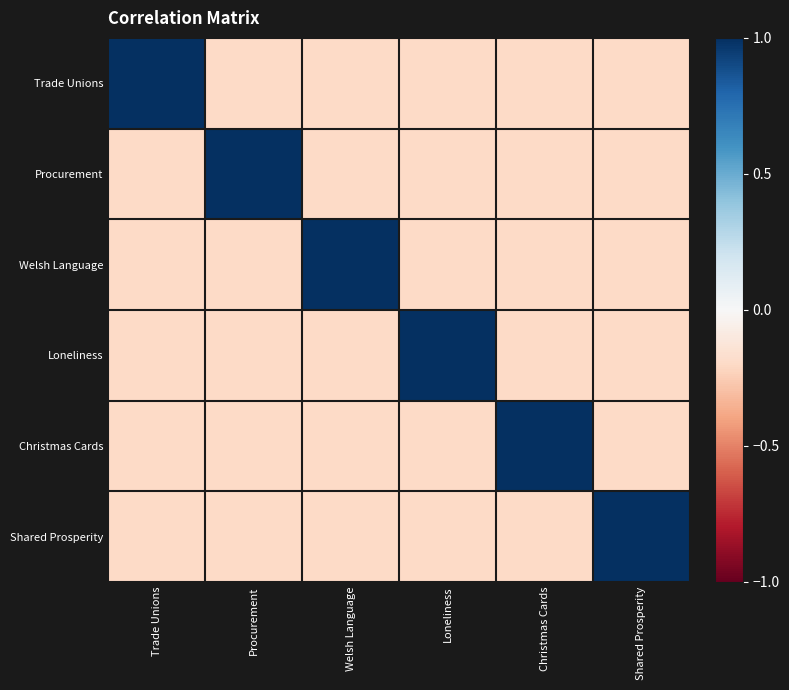

Reading right to left, transcribe all the data shown in this chart.

Trade Unions: Shared Prosperity=-0.2	Christmas Cards=-0.2	Loneliness=-0.2	Welsh Language=-0.2	Procurement=-0.2	Trade Unions=1.0
Procurement: Shared Prosperity=-0.2	Christmas Cards=-0.2	Loneliness=-0.2	Welsh Language=-0.2	Procurement=1.0	Trade Unions=-0.2
Welsh Language: Shared Prosperity=-0.2	Christmas Cards=-0.2	Loneliness=-0.2	Welsh Language=1.0	Procurement=-0.2	Trade Unions=-0.2
Loneliness: Shared Prosperity=-0.2	Christmas Cards=-0.2	Loneliness=1.0	Welsh Language=-0.2	Procurement=-0.2	Trade Unions=-0.2
Christmas Cards: Shared Prosperity=-0.2	Christmas Cards=1.0	Loneliness=-0.2	Welsh Language=-0.2	Procurement=-0.2	Trade Unions=-0.2
Shared Prosperity: Shared Prosperity=1.0	Christmas Cards=-0.2	Loneliness=-0.2	Welsh Language=-0.2	Procurement=-0.2	Trade Unions=-0.2